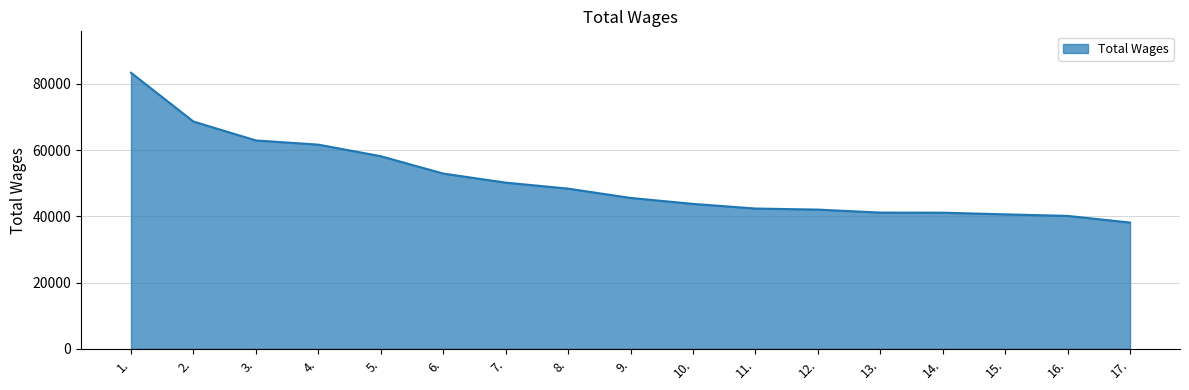

What value does the data have at 9., to the nearest 50?

45600